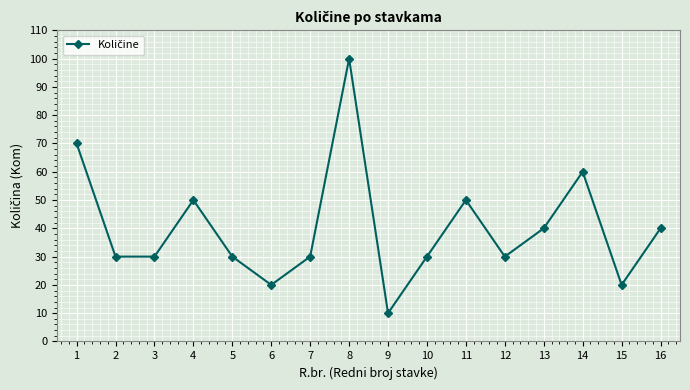

What is the change in value from 4 to 12?

-20